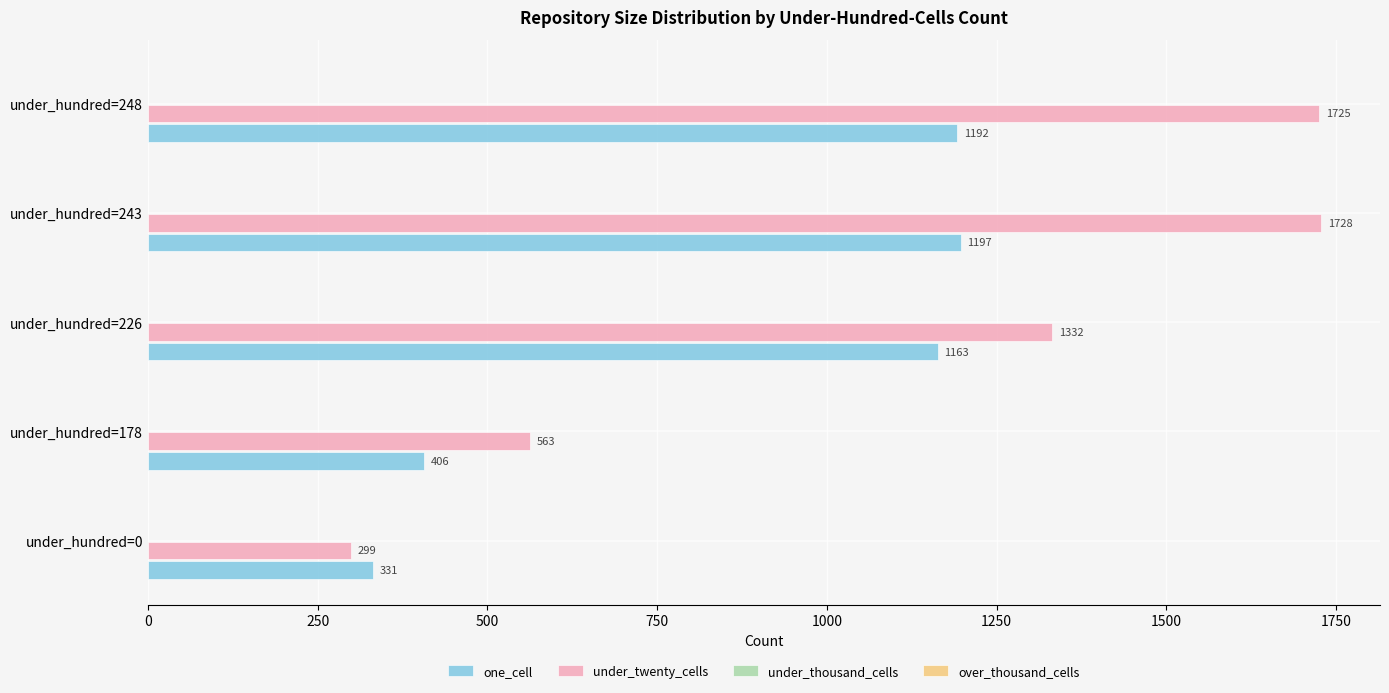

At which category is the sum across all series the highest?

under_hundred=243